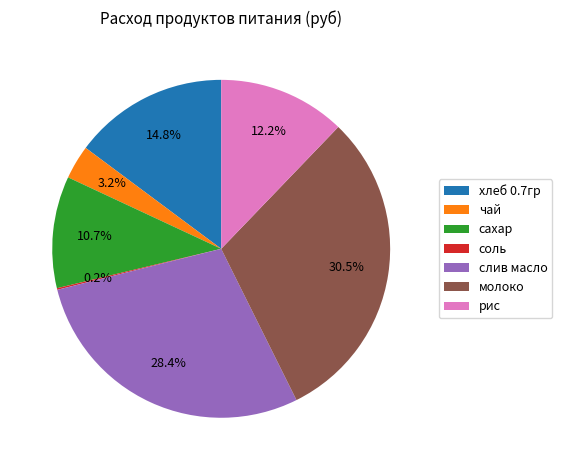

What is the largest slice in the pie chart?

молоко